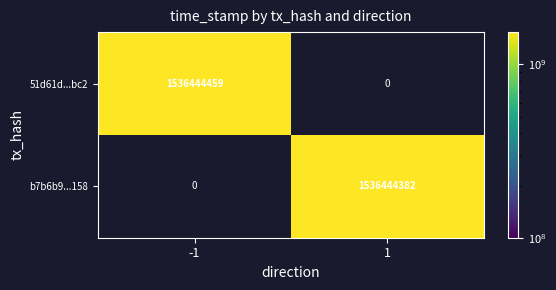

How many values in 51d61d430a1d76f691c10ce01d3289831d4cbc2 are above zero?

1